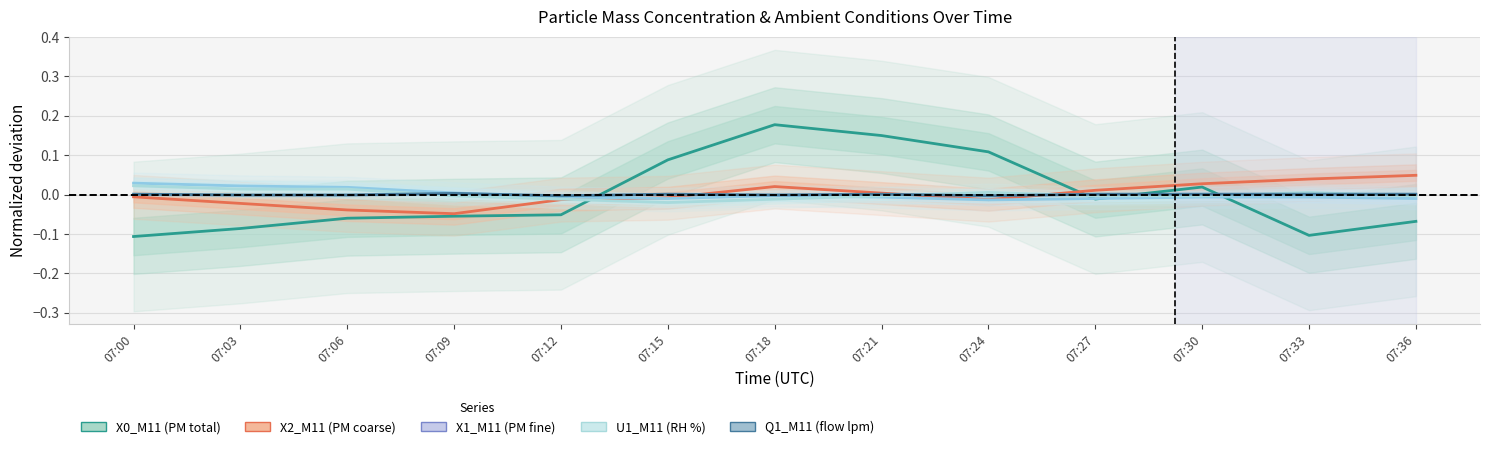

True or false: U1_M11 and Q1_M11 cross at least once.

True